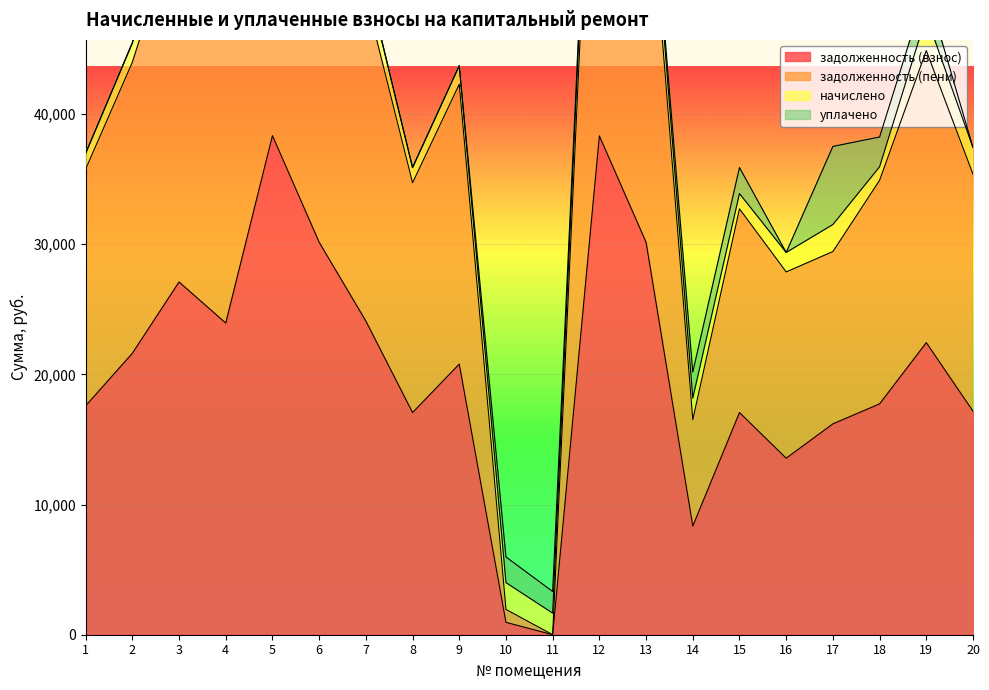

How many values in the задолженность (взнос) series are below 20786?

10